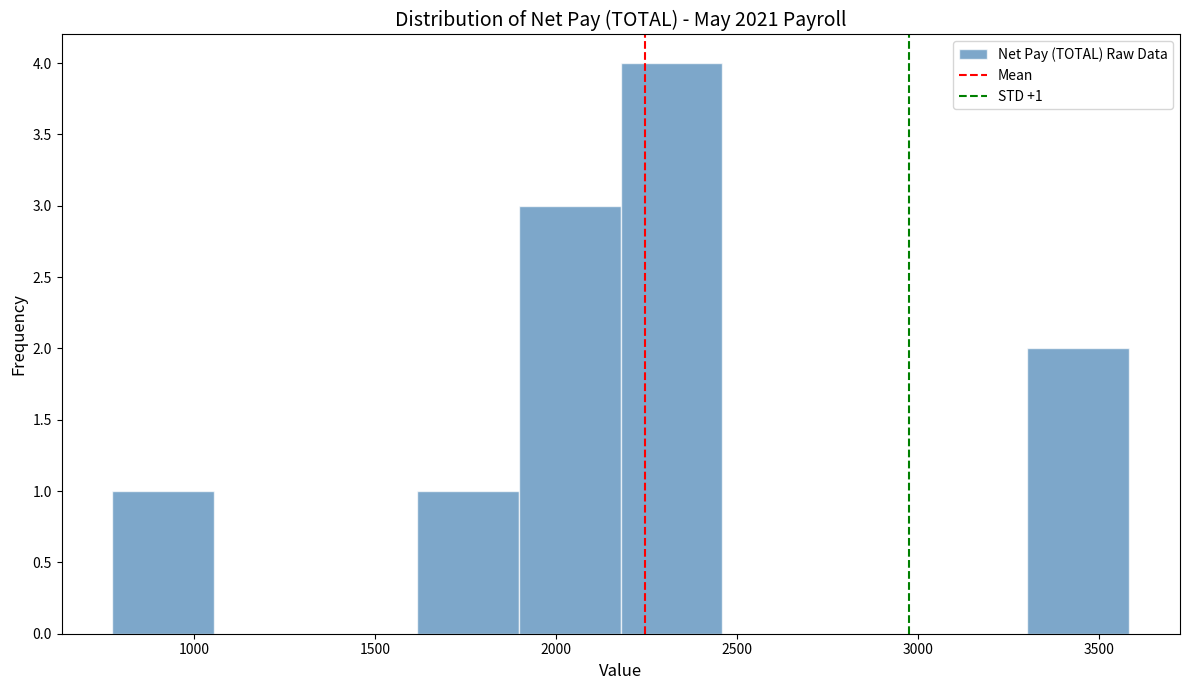

Over which range of the x-axis is the bar tallest?

2200 to 2450